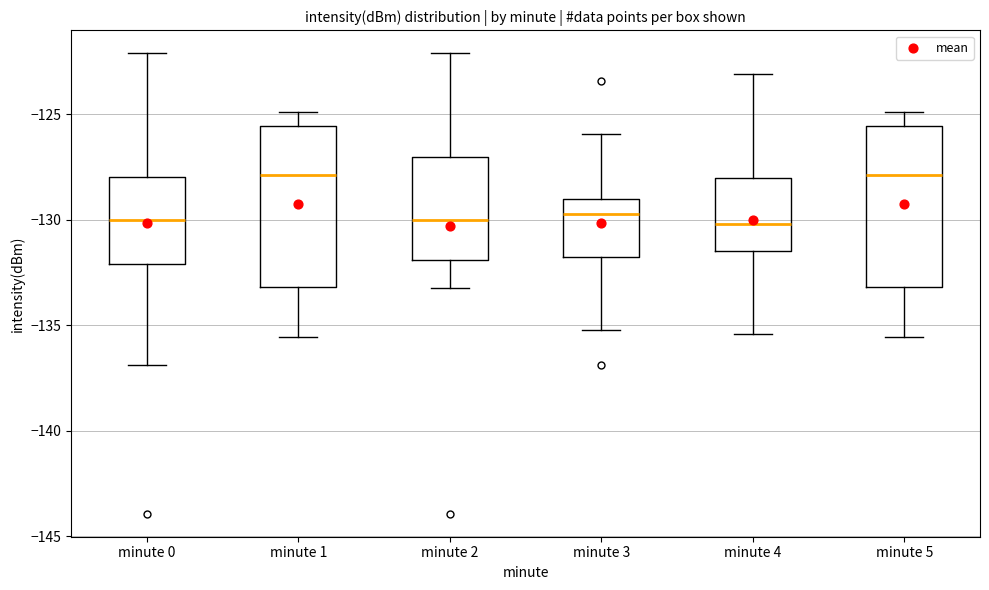

Reading left to right, read every box against the y-axis: the position of its median line, the range the box covers, and the ends of its whiskers. The values are not printed on the chart, so give them approximately, as read against the axis.

minute 0: median -130.0, box -132.0 to -128.0, whiskers -137.0 to -122.0
minute 1: median -128.0, box -133.0 to -125.5, whiskers -135.5 to -125.0
minute 2: median -130.0, box -132.0 to -127.0, whiskers -133.0 to -122.0
minute 3: median -129.5, box -132.0 to -129.0, whiskers -135.0 to -126.0
minute 4: median -130.0, box -131.5 to -128.0, whiskers -135.5 to -123.0
minute 5: median -128.0, box -133.0 to -125.5, whiskers -135.5 to -125.0